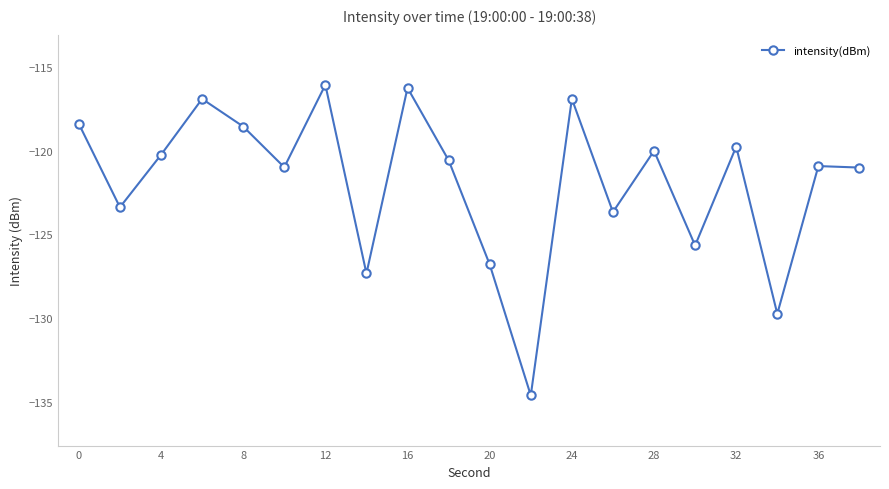

What is the value of the 5th point from the left?

-118.5